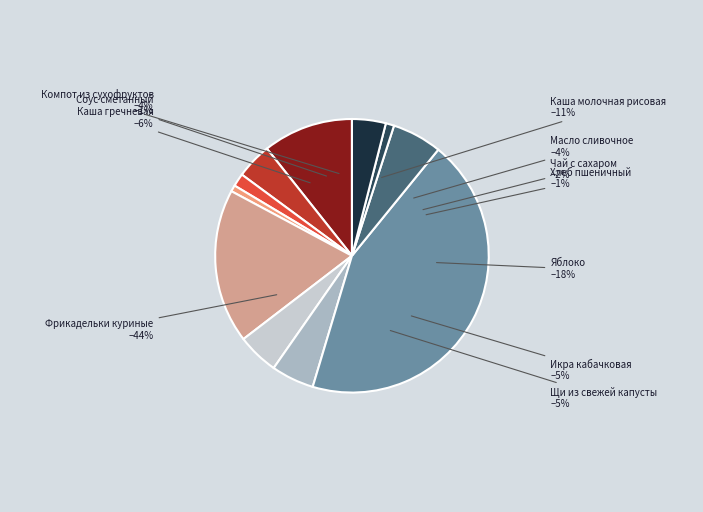

Is it true that Щи из свежей капусты is 5% of the pie?

True